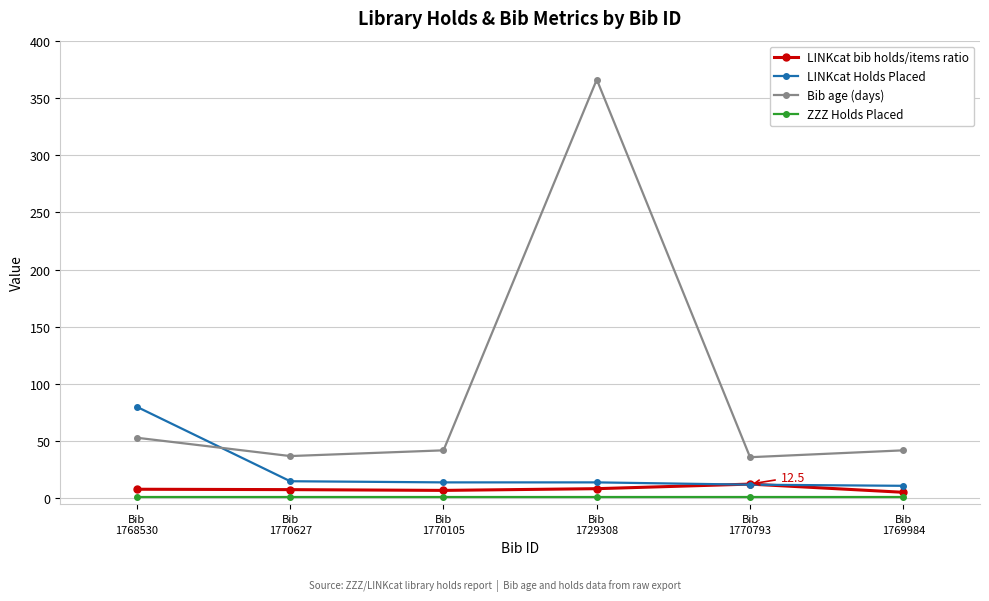

What is the average value of the LINKcat bib holds/items ratio series?

8.2